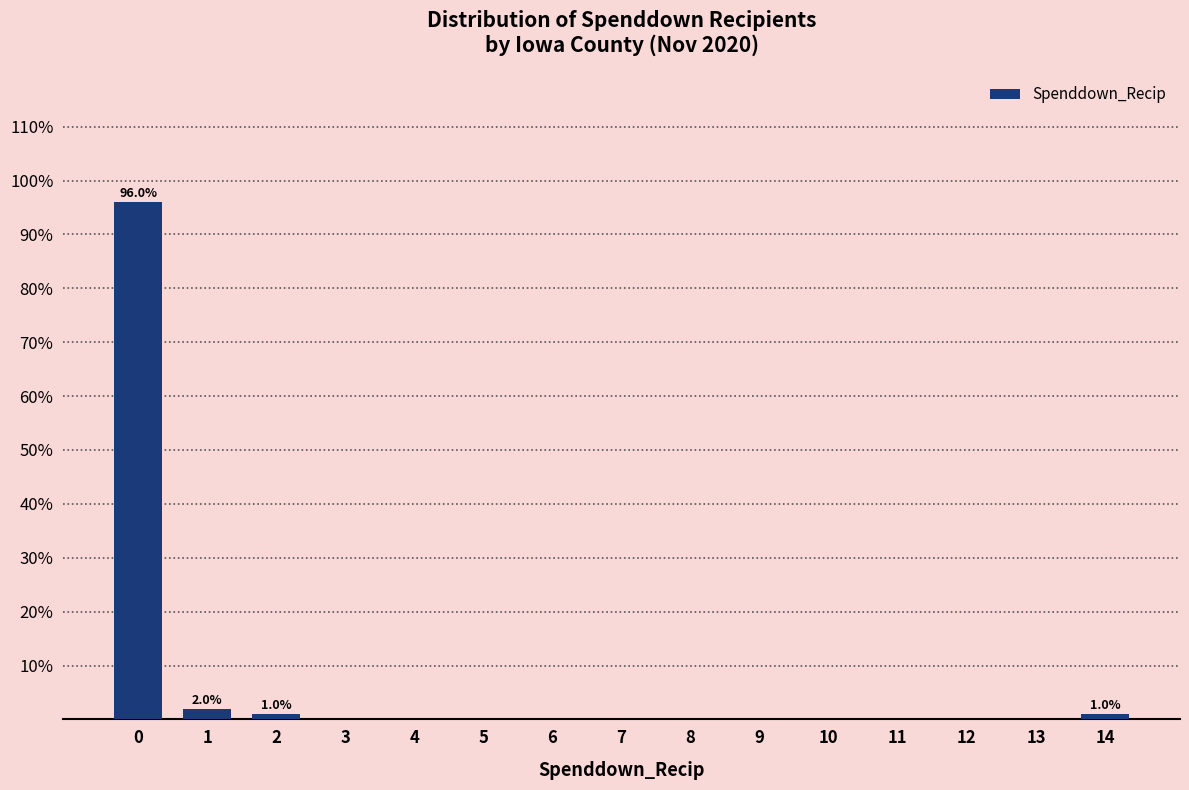

The value at 4 is -56. True or false?

False